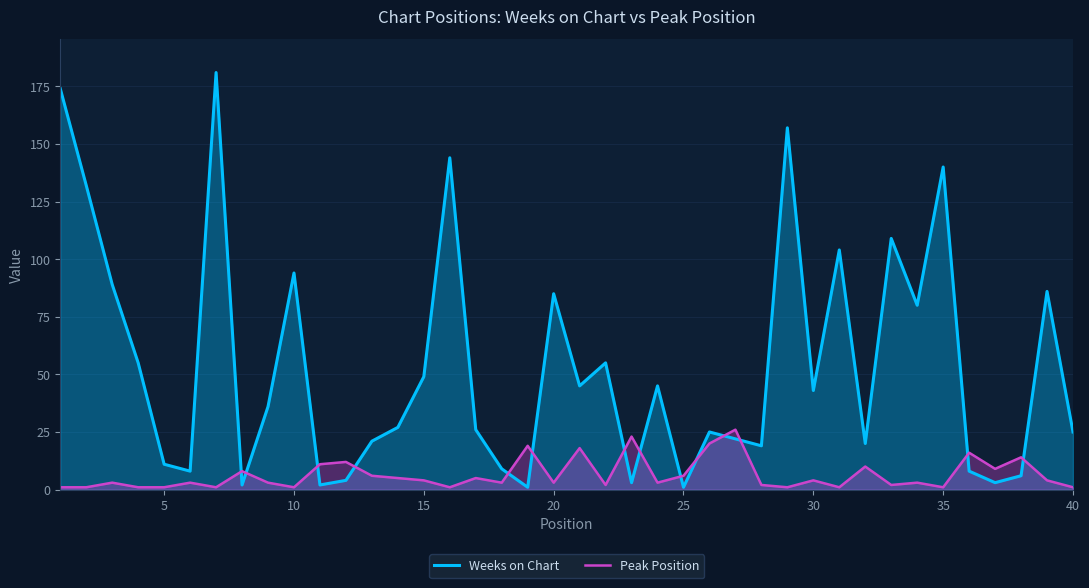

Rank the series by their maximum value, from highest to lowest.

Weeks on Chart, Peak Position